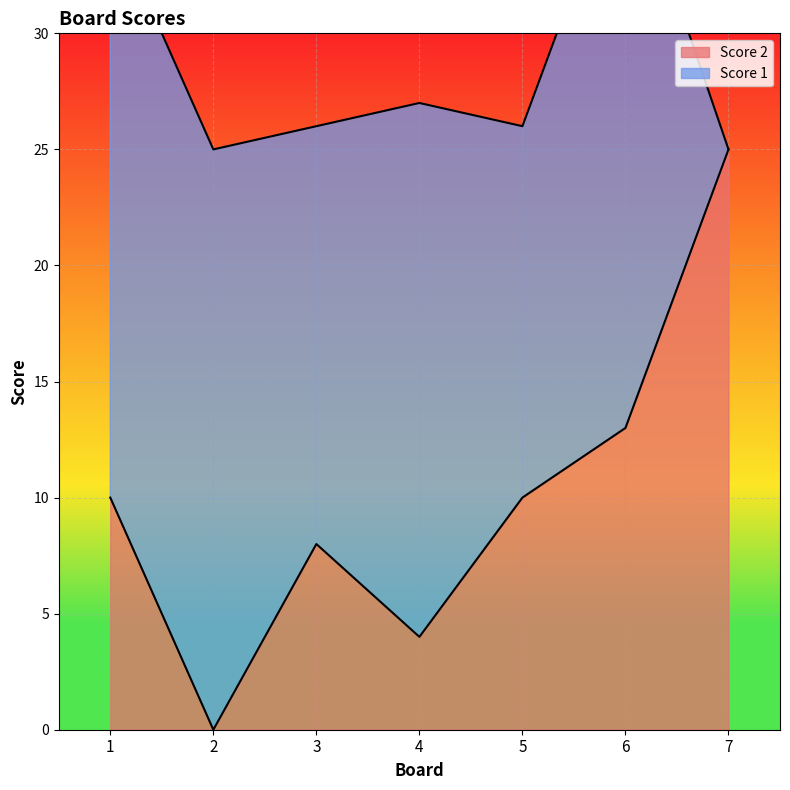

How many interior local peaks (higher than both neighbors) does the data have?

1